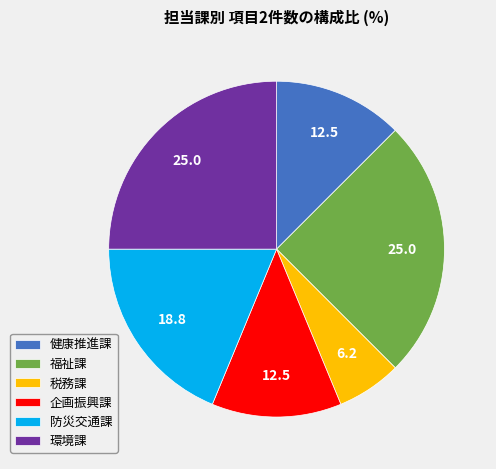

Is it true that 税務課 is 6% of the pie?

True